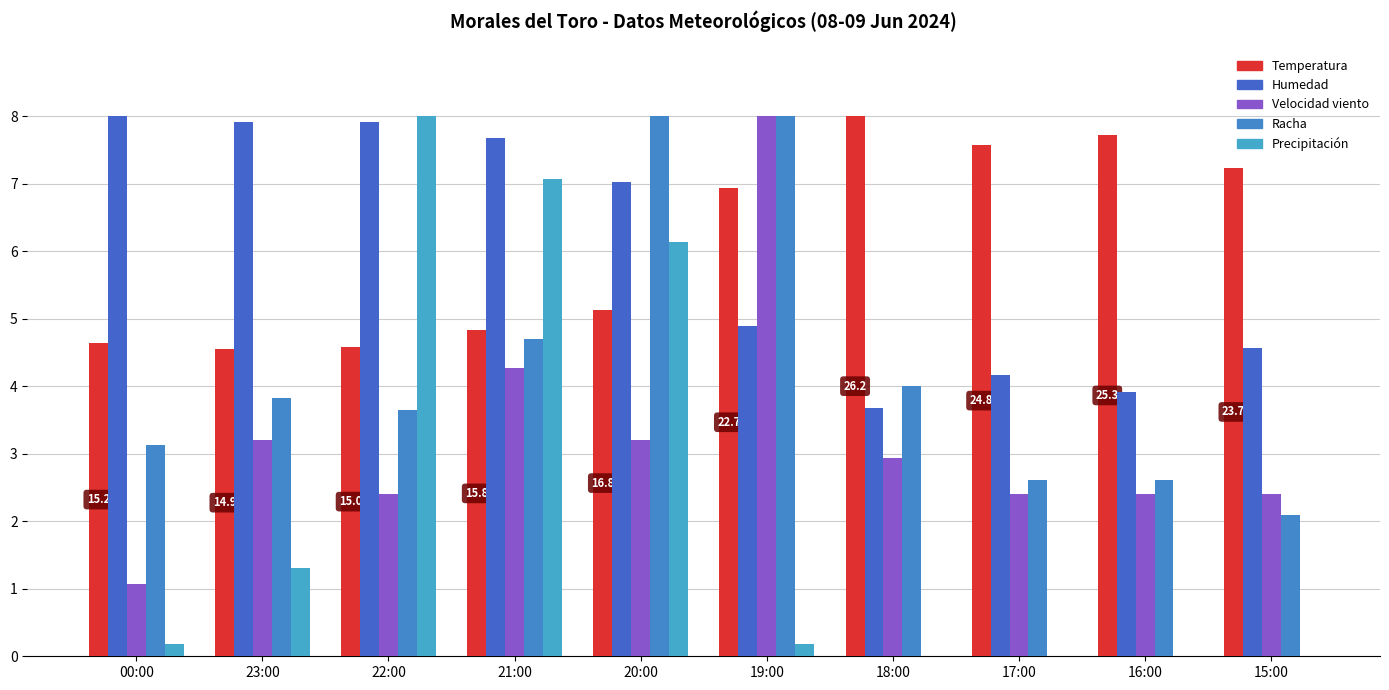

List the series in order of their peak value, highest first.

Temperatura, Humedad, Velocidad viento, Racha, Precipitación